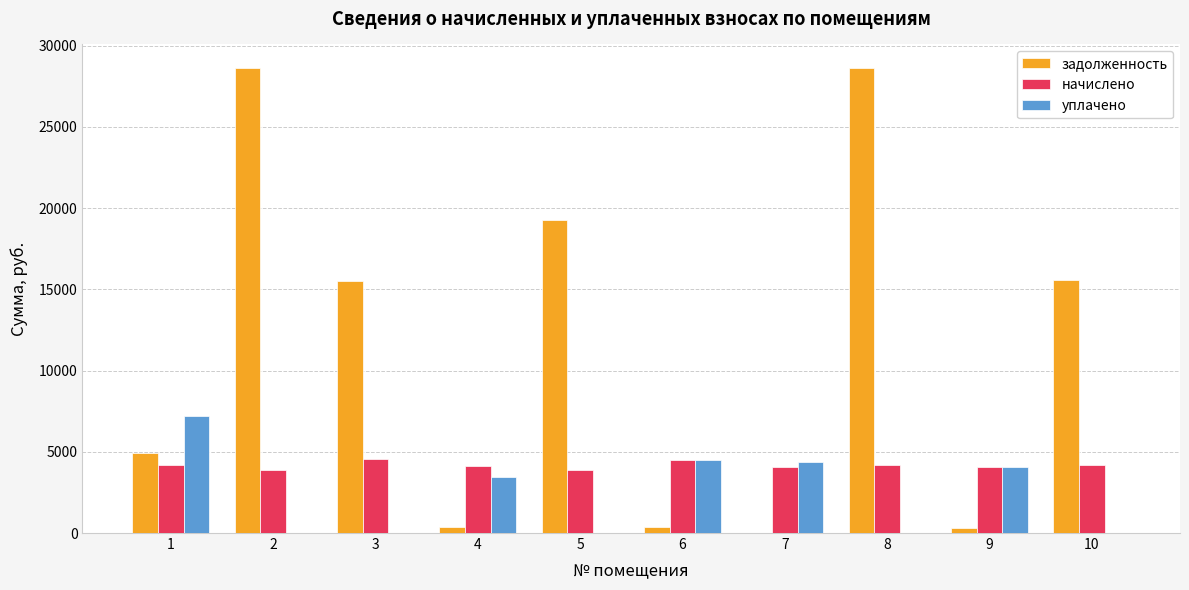

The value of начислено at 8 is 4165.8. True or false?

True